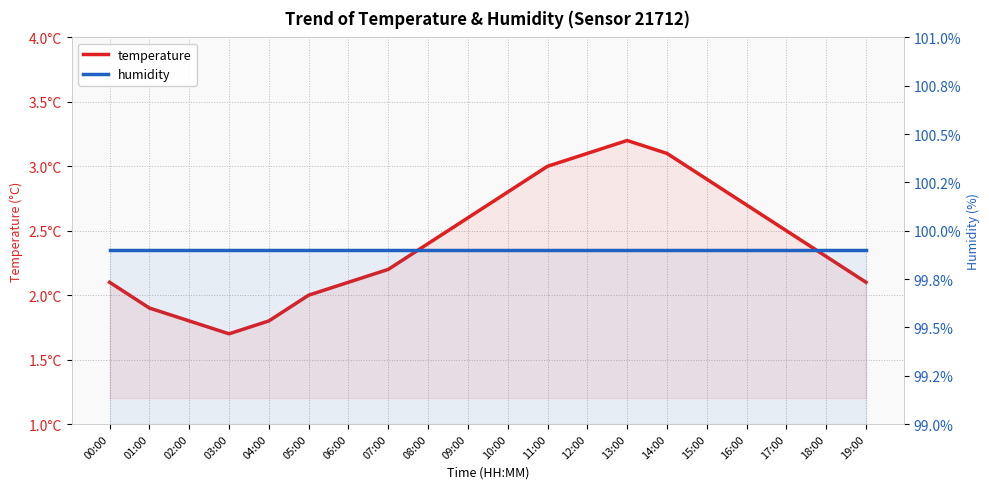

What is the value of the temperature point at the 11th from the left?

2.8